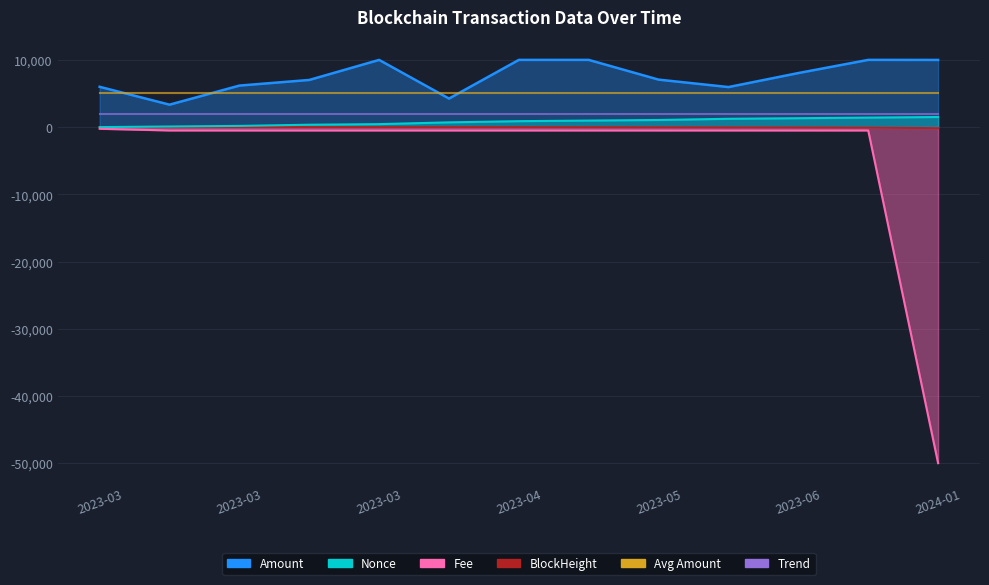

Is it true that Amount equals 6175.4 at 2023-03?

True